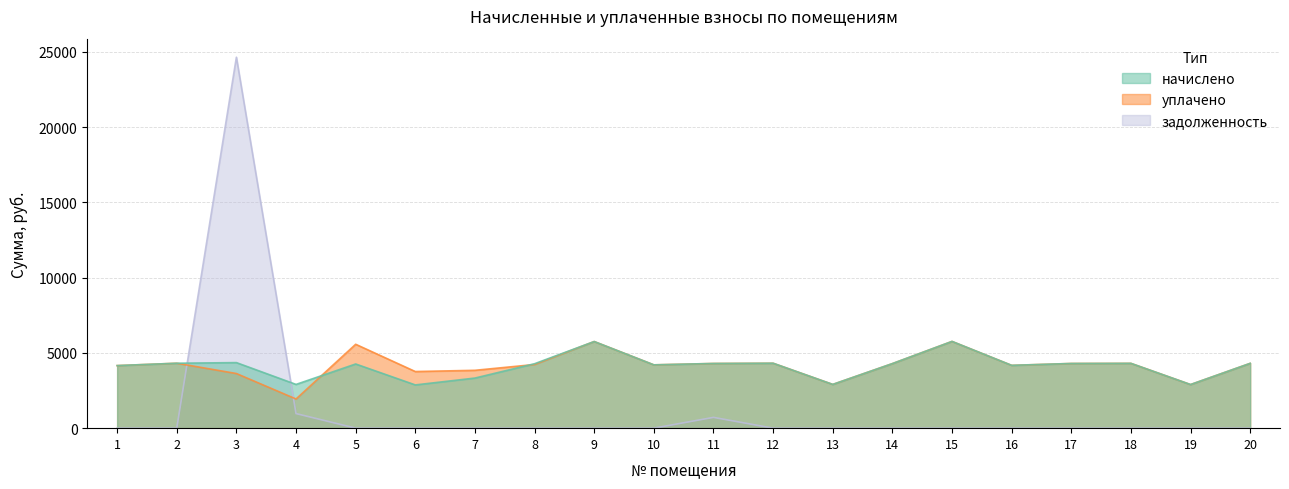

Between 17 and 19, which is larger?

17